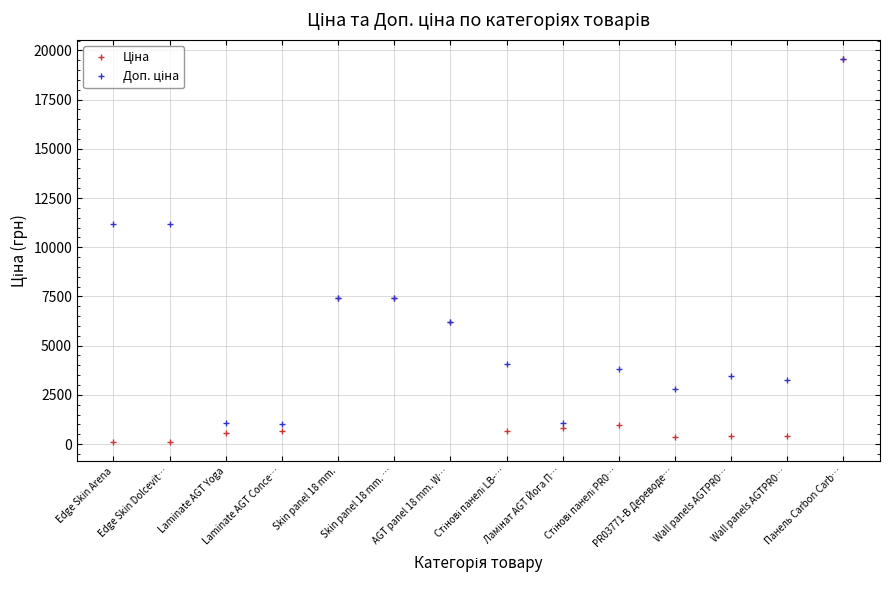

What is the sum of the Ціна values at Стінові панелі LB-… and Wall panels AGTPR0…?

1114.6